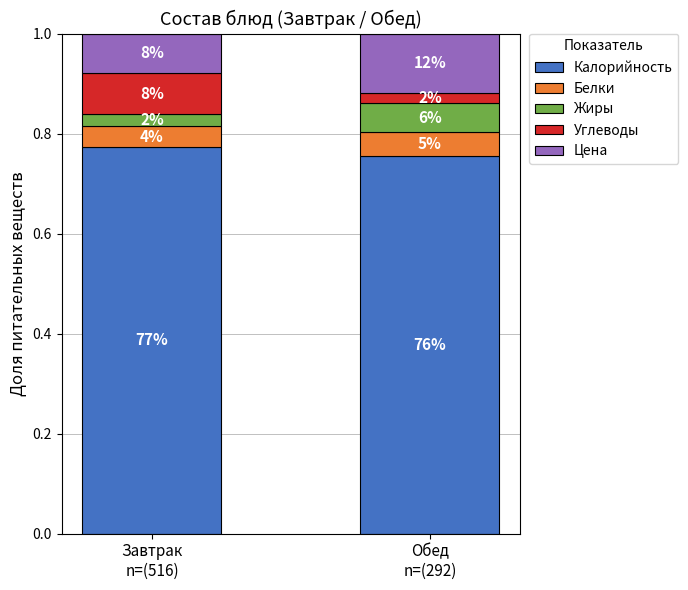

The value of Белки at Обед
n=(292) is 0.0. True or false?

False